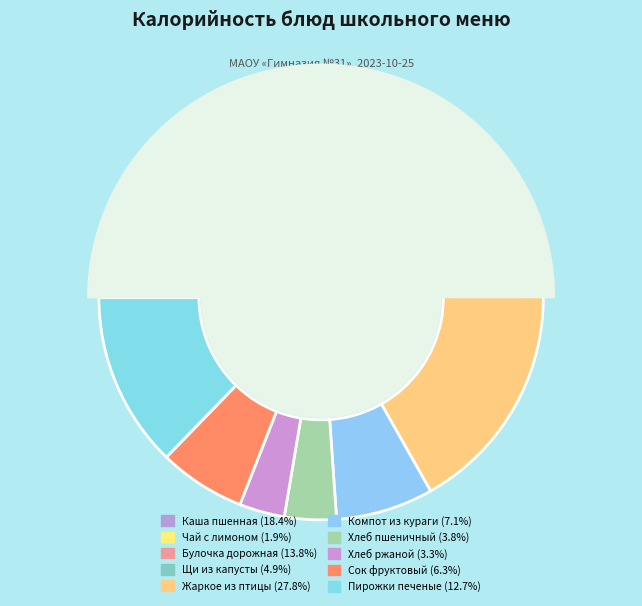

True or false: Хлеб ржаной accounts for 3% of the total.

True